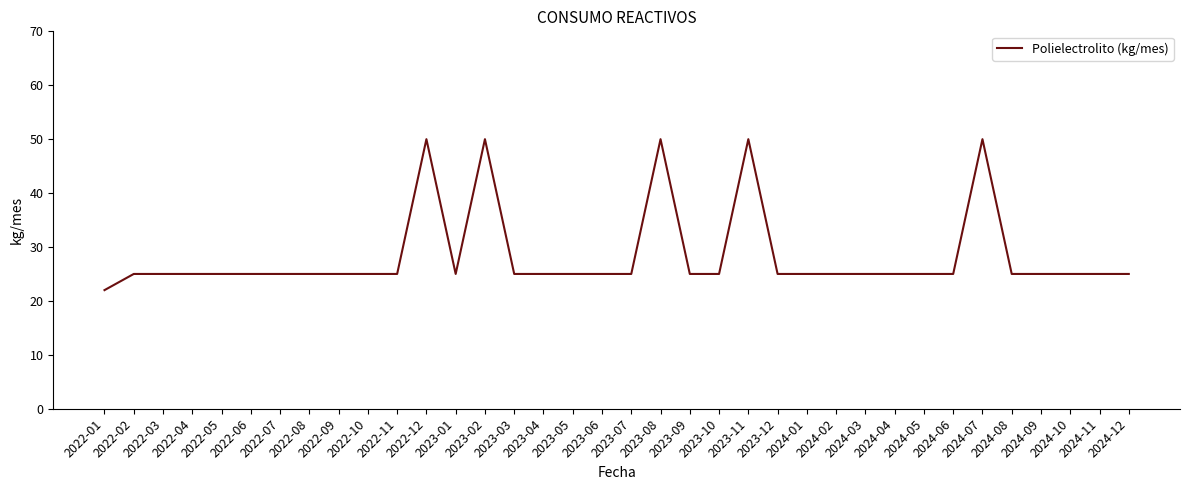

What is the smallest value displayed?

22